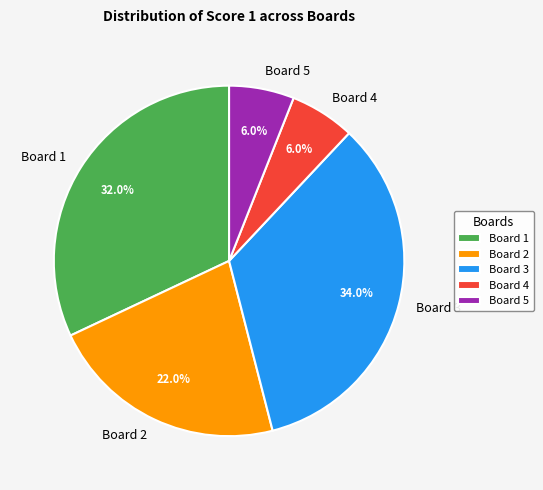

Which category has the biggest portion of the pie?

Board 3